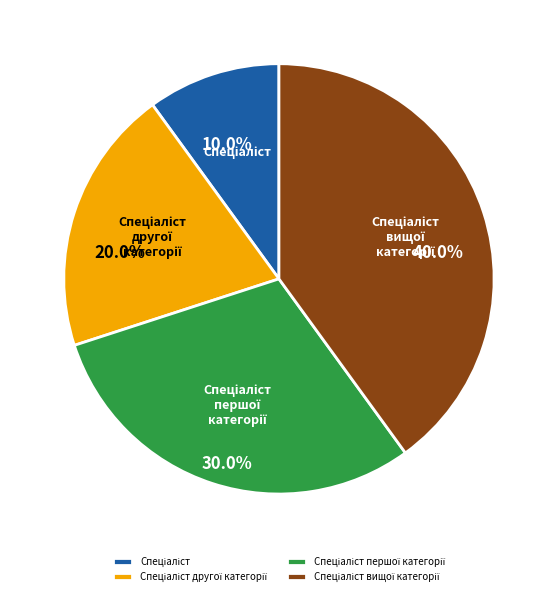

Is there any slice that represents more than half of the pie?

No